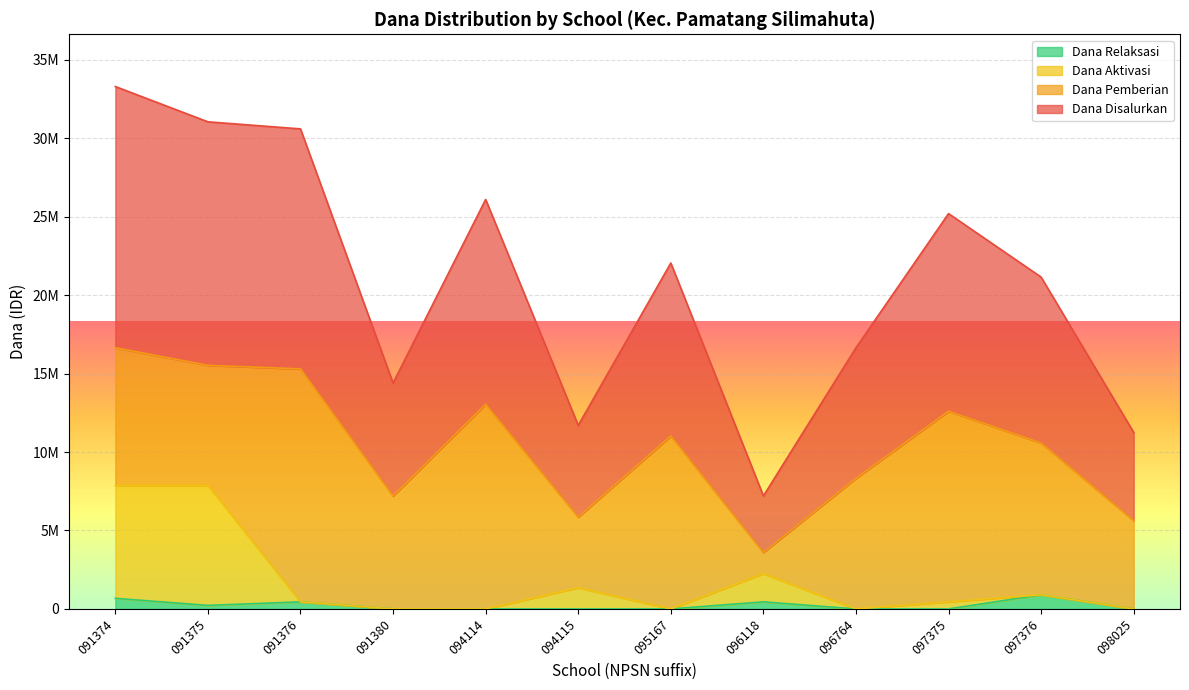

True or false: Dana Relaksasi has more than 0 points higher than both neighbors.

True